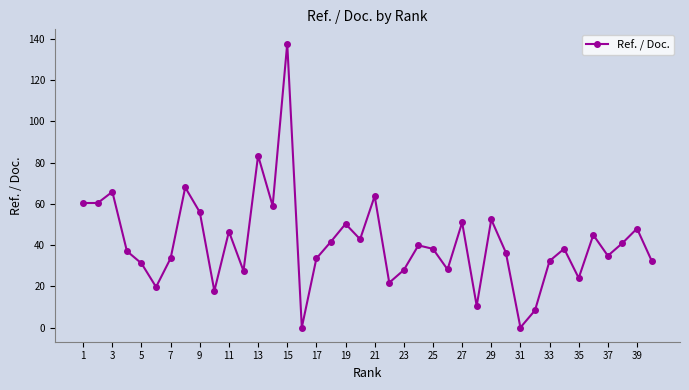

What is the difference between the maximum and minimum values?

137.7